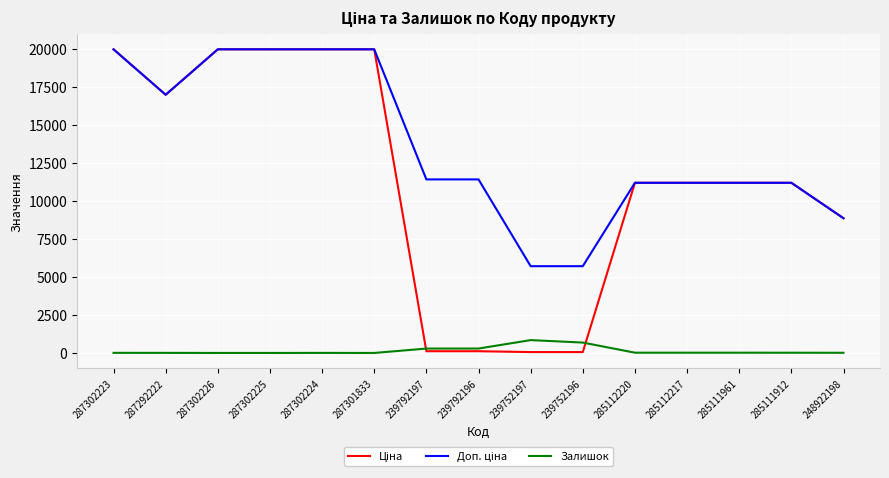

How many lines are shown in the chart?

3